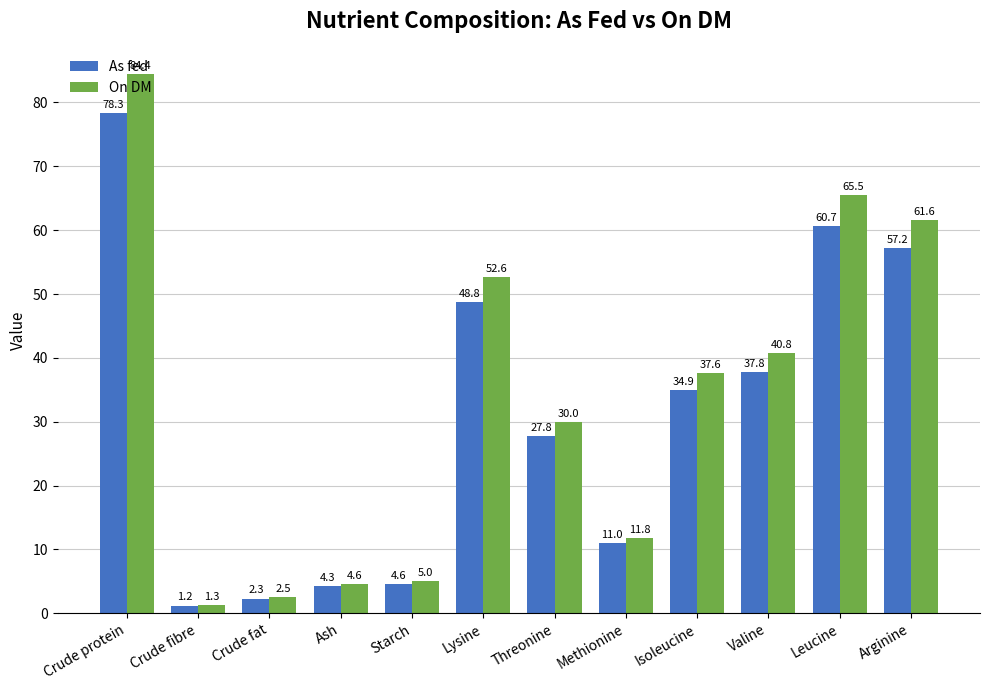

Are the bars grouped side by side (vs. stacked)?

Yes